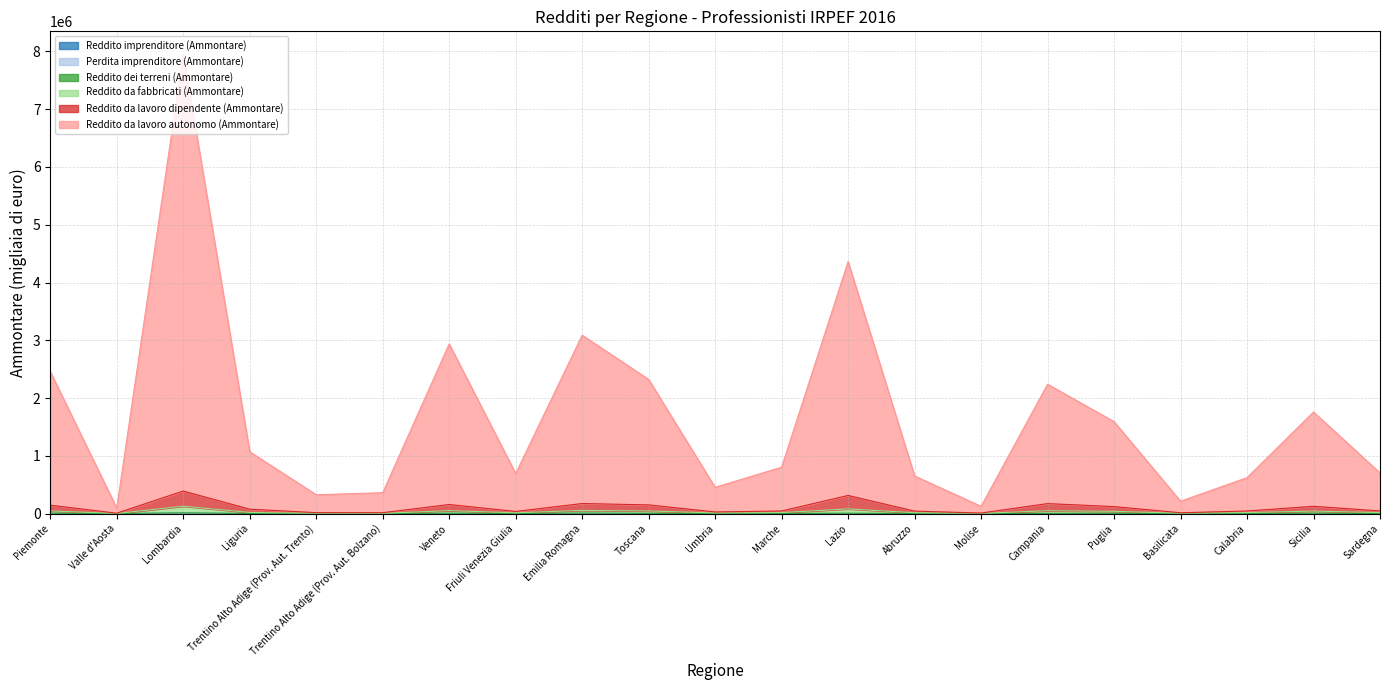

At which category is the sum across all series the highest?

Lombardia